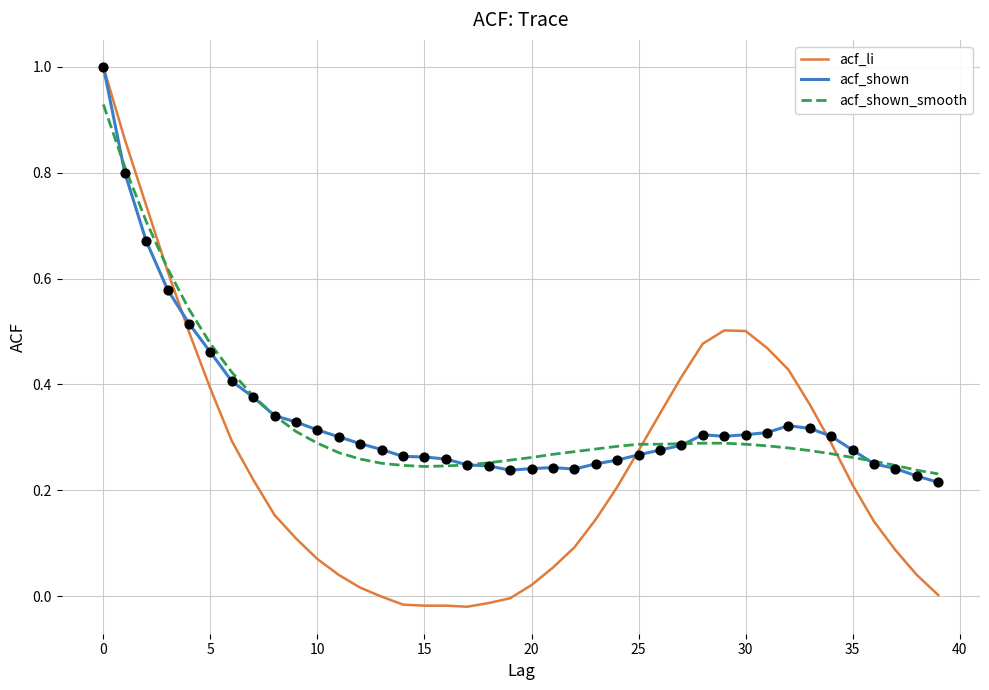

At how many categories does at least one series exceed 0?

40